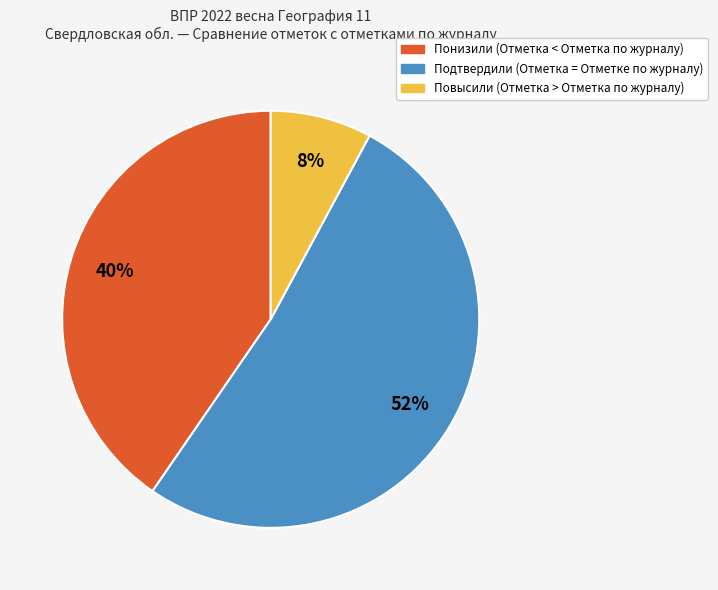

What percentage is the Повысили (Отметка > Отметка по журналу) slice, to the nearest percent?

8%